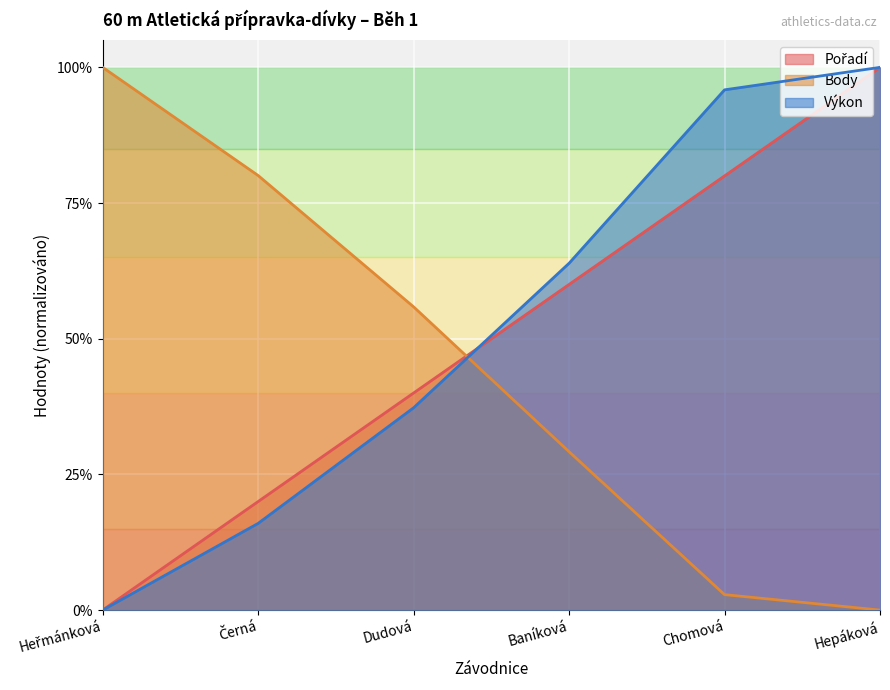

The Výkon series shows 0.0 at Heřmánková. True or false?

True